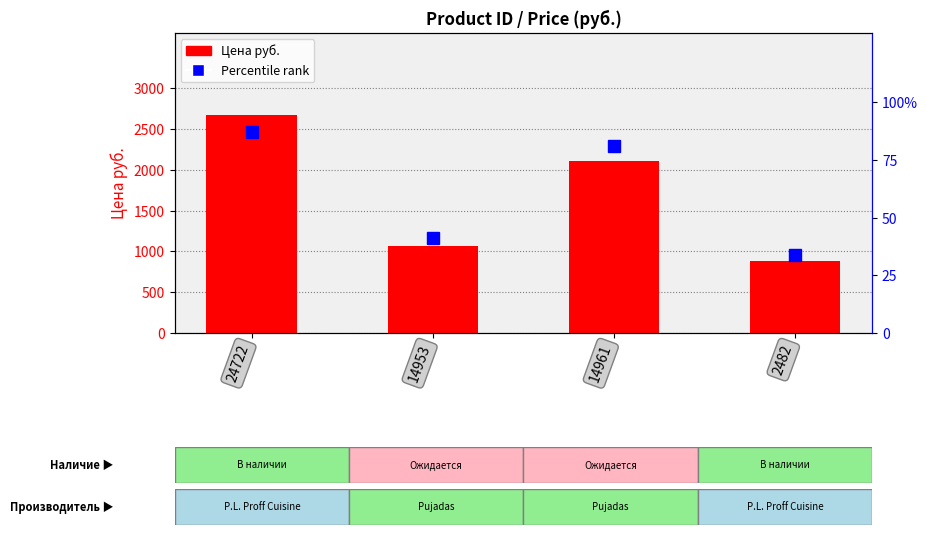

What is the maximum value for Percentile rank?

87